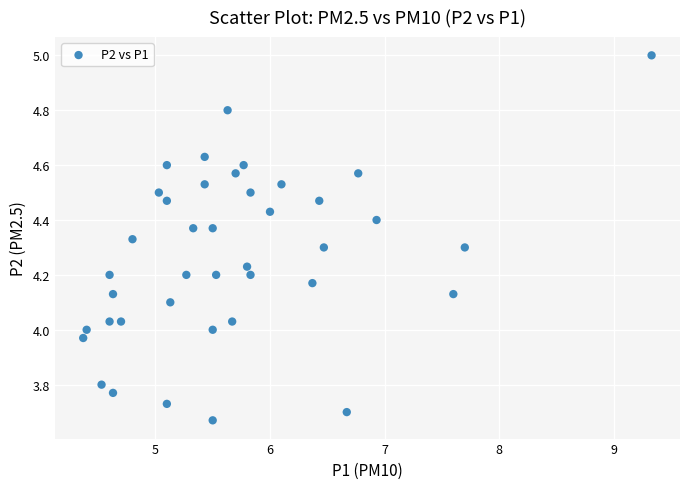

What is the range of X values (max minus min)?

5.0